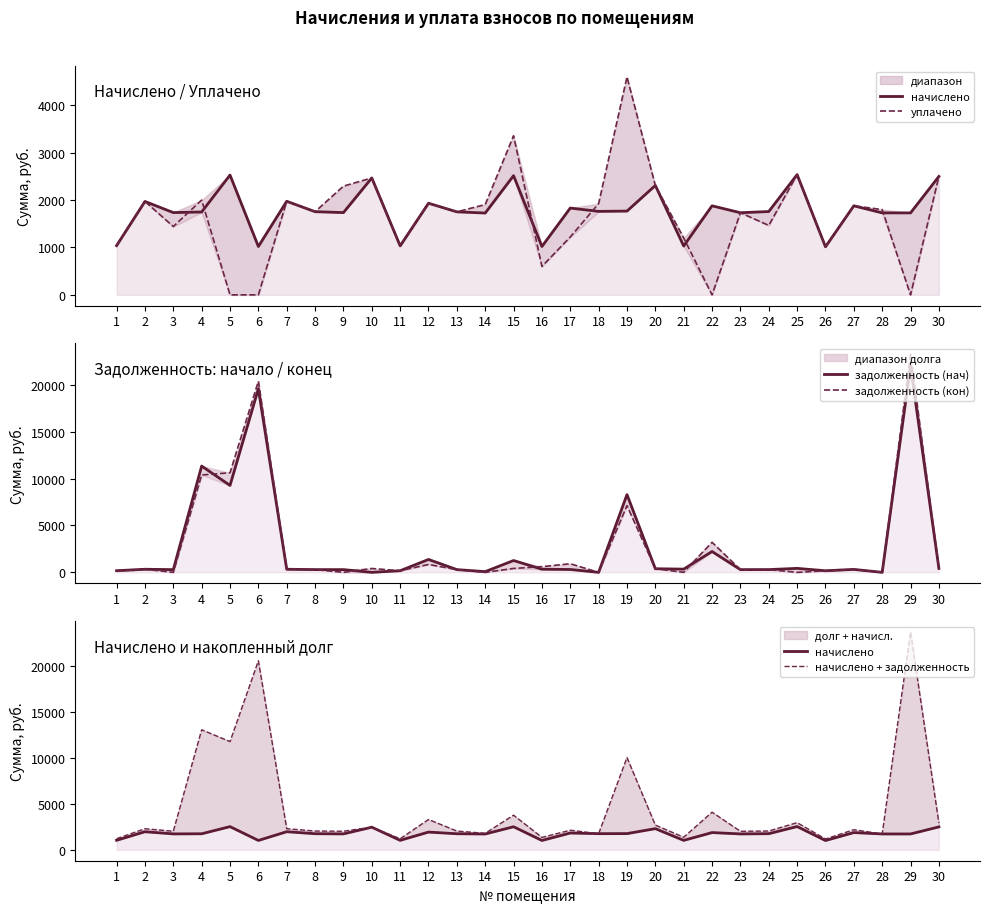

The value of начислено at 13 is 1752.2. True or false?

True